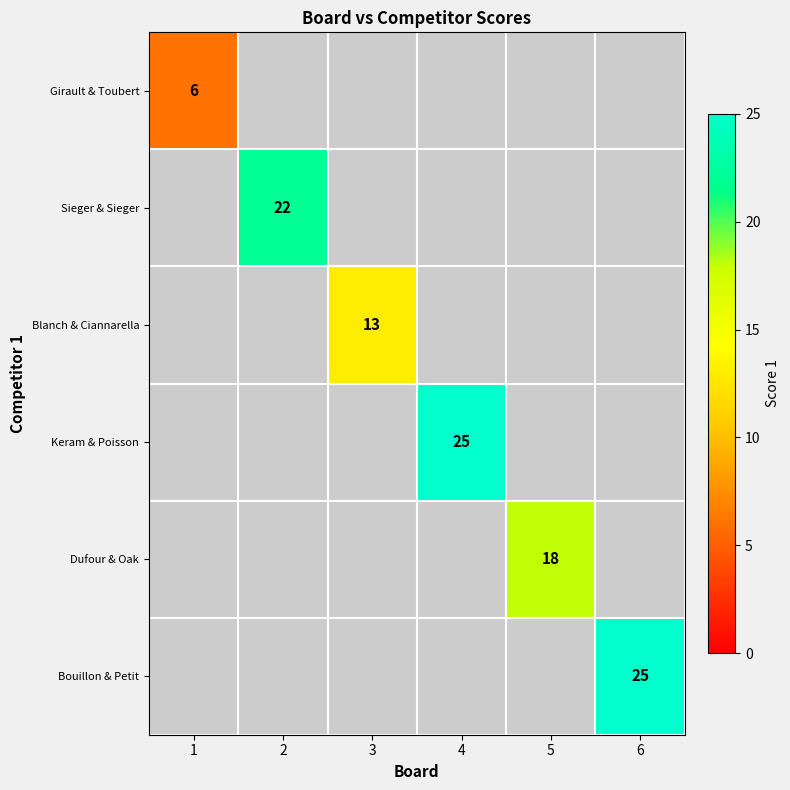

List the labels in order of Girault & Toubert value, largest first.

1, 2, 3, 4, 5, 6